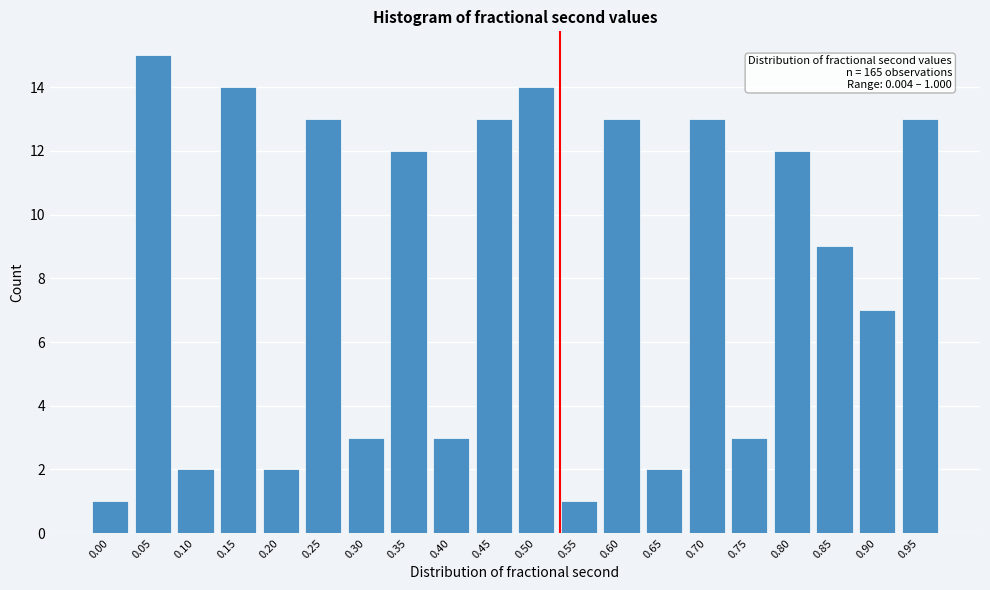

Reading left to right, transcribe all the data shown in this chart.

0.00=1	0.05=15	0.10=2	0.15=14	0.20=2	0.25=13	0.30=3	0.35=12	0.40=3	0.45=13	0.50=14	0.55=1	0.60=13	0.65=2	0.70=13	0.75=3	0.80=12	0.85=9	0.90=7	0.95=13